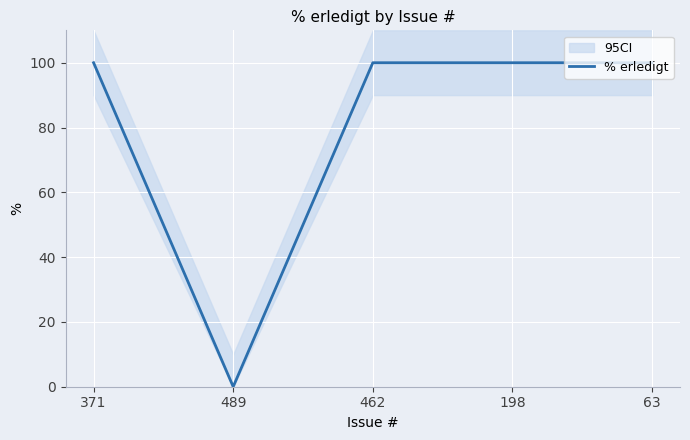

At which category does the chart reach its peak across all series?

371